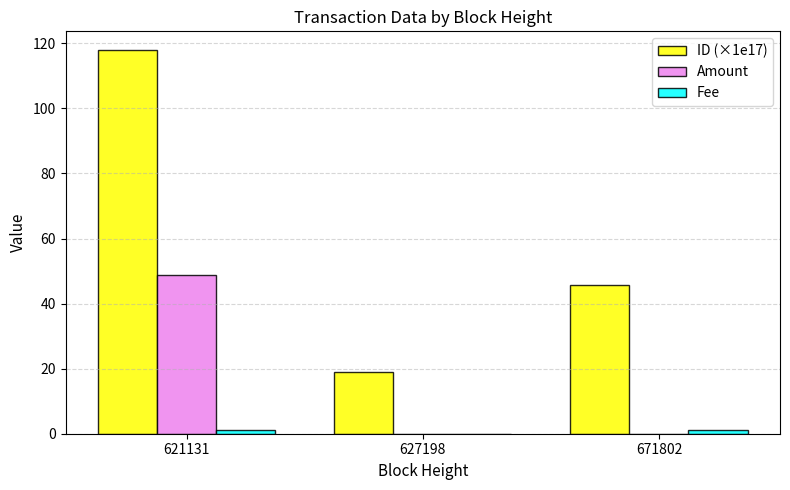

What is the greatest value displayed?

117.8